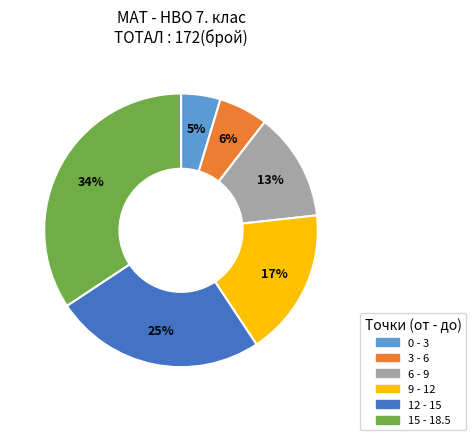

Is there a majority slice in this chart?

No